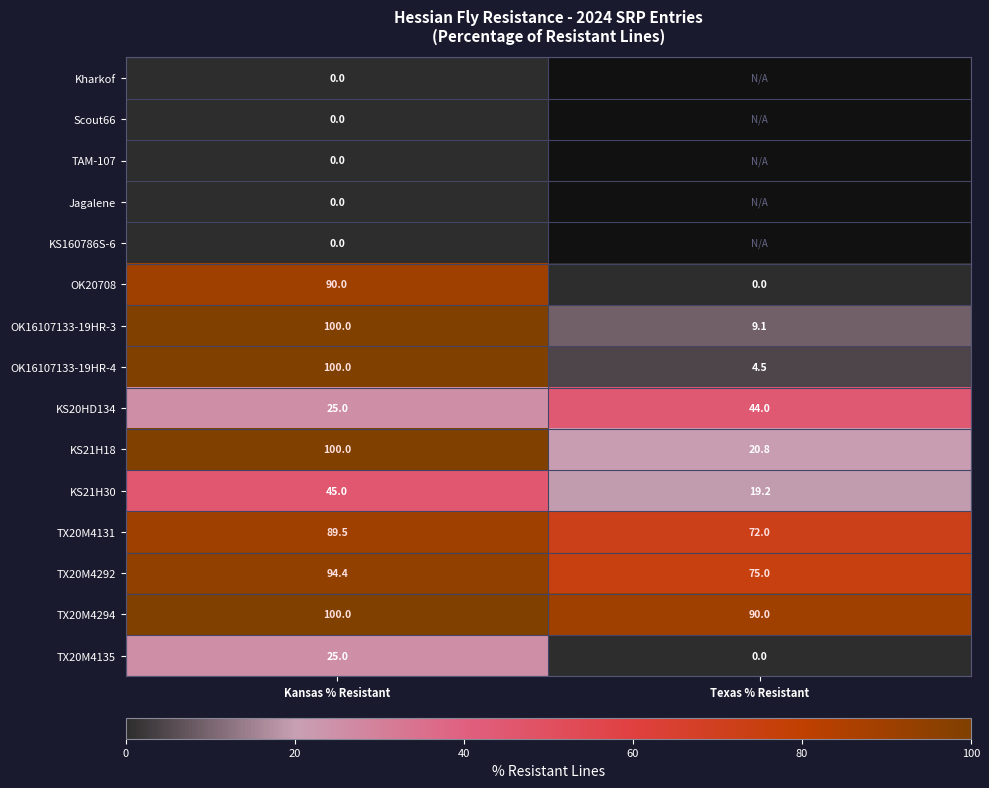

What is the minimum value for KS20HD134?

25.0